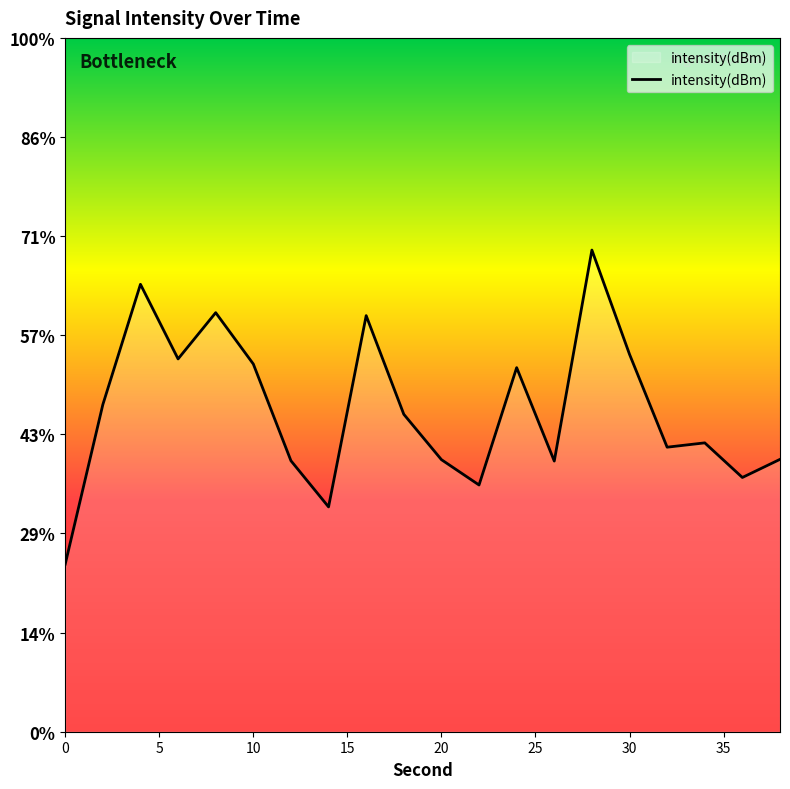

Does the chart display data point markers on the line(s)?

No